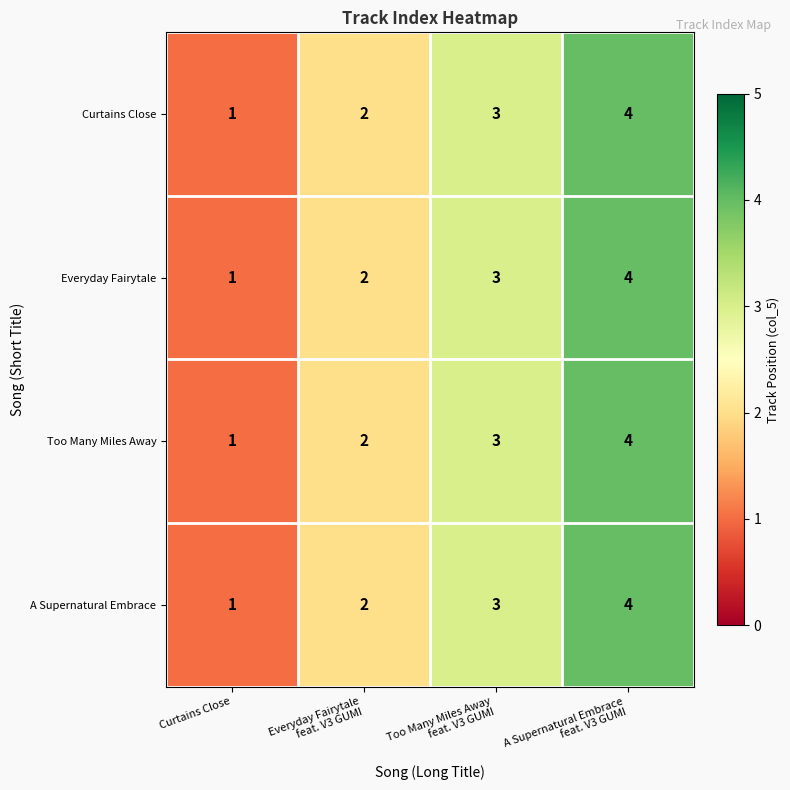

What is the difference between the maximum and minimum values in the Everyday Fairytale series?

3